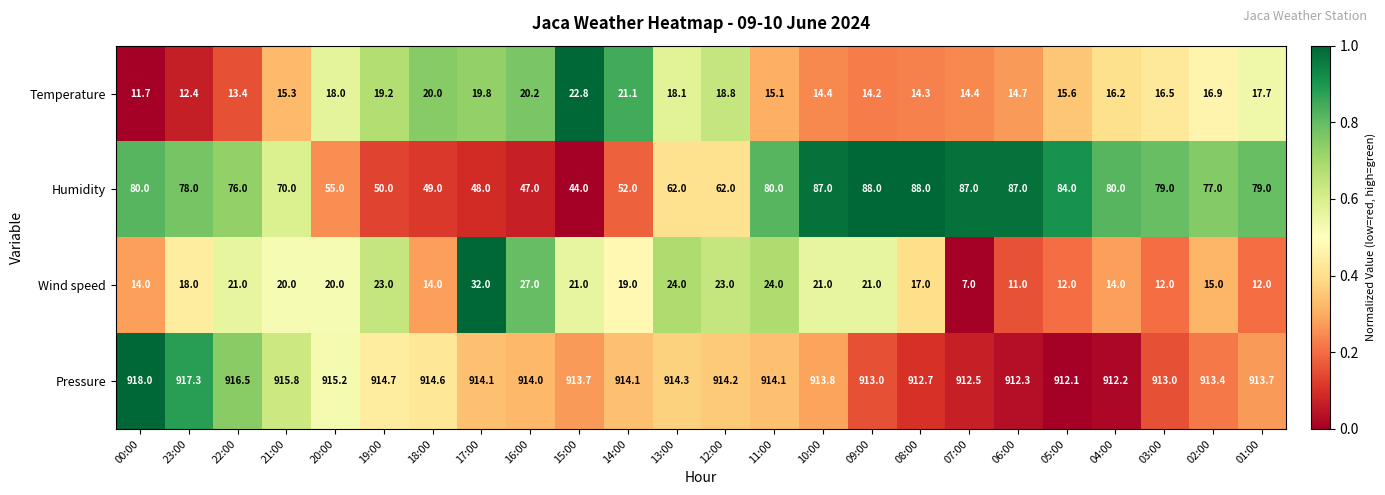

Which label corresponds to the smallest value in the chart?

07:00